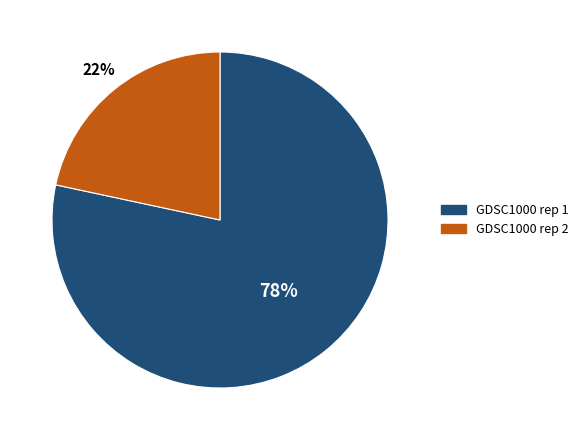

The GDSC1000 rep 2 slice represents 22% of the pie. True or false?

True